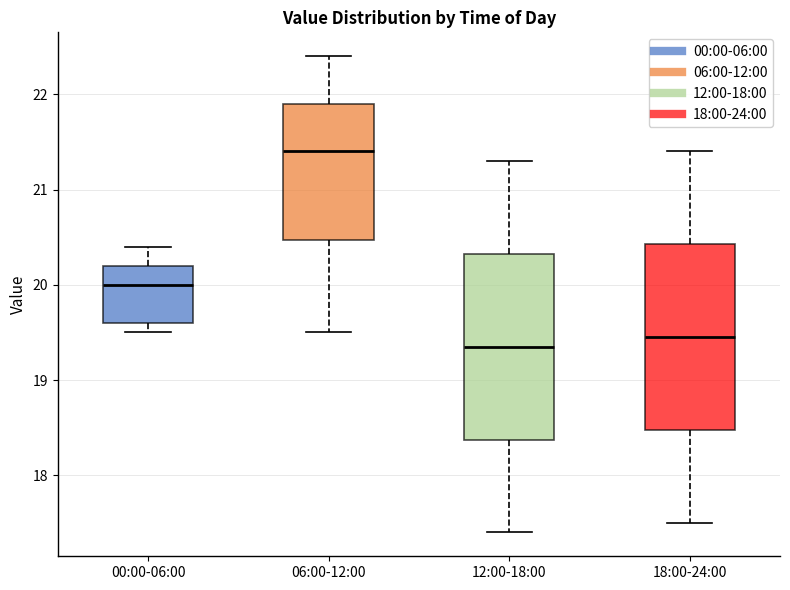

Reading left to right, transcribe this box plot: for each box, give where its median line is, the range the box spans, and where its two whiskers end, as read against the y-axis. The values are not printed on the chart, so give them approximately, as read against the axis.

00:00-06:00: median 20.0, box 19.6 to 20.2, whiskers 19.5 to 20.4
06:00-12:00: median 21.4, box 20.5 to 21.9, whiskers 19.5 to 22.4
12:00-18:00: median 19.4, box 18.4 to 20.3, whiskers 17.4 to 21.3
18:00-24:00: median 19.5, box 18.5 to 20.4, whiskers 17.5 to 21.4